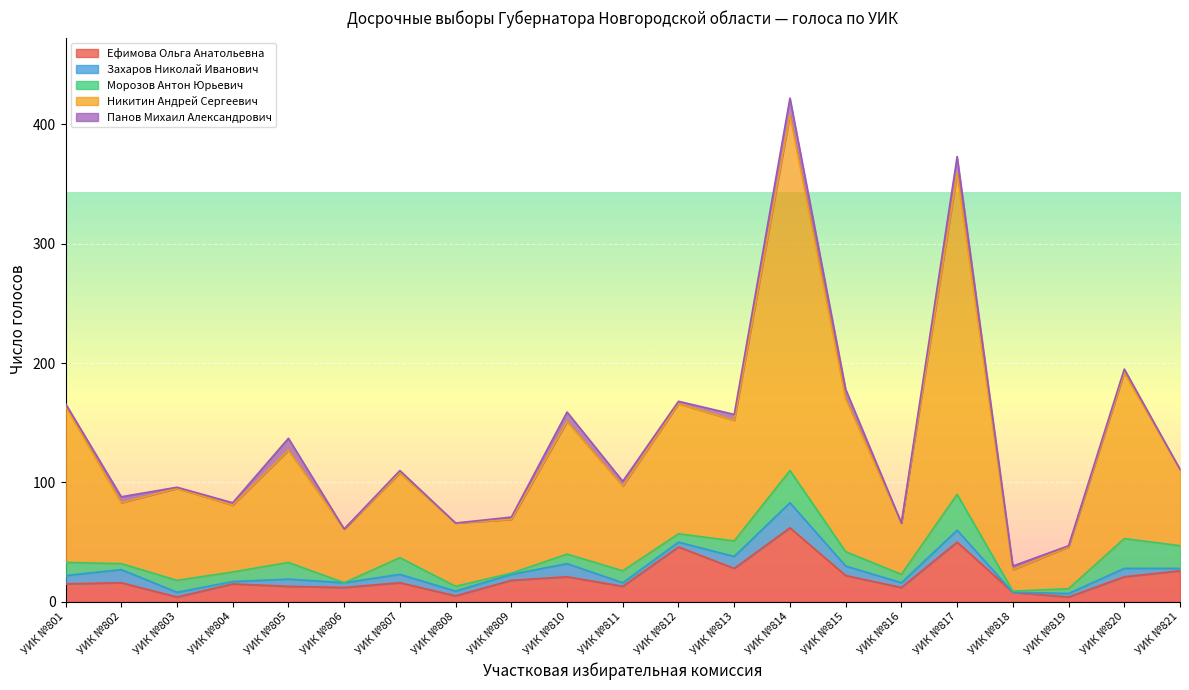

What are all the series names shown in the legend?

Ефимова Ольга Анатольевна, Захаров Николай Иванович, Морозов Антон Юрьевич, Никитин Андрей Сергеевич, Панов Михаил Александрович